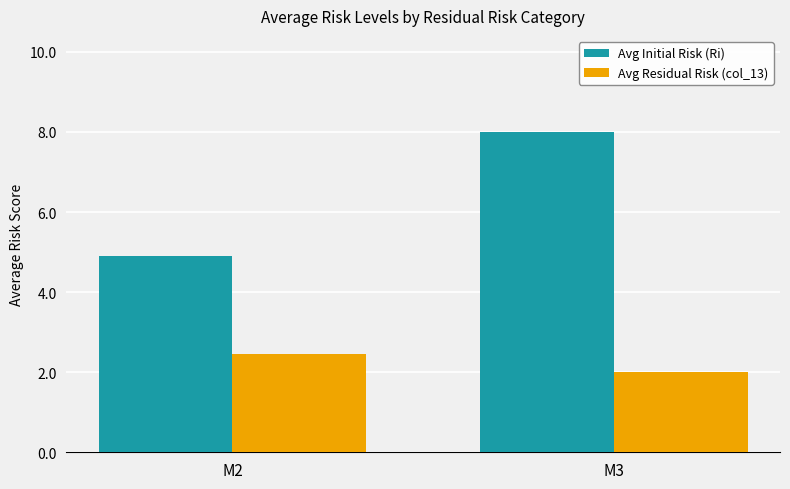

Reading left to right, what are all the values shown in this chart?

Avg Initial Risk (Ri): 4.9	8.0
Avg Residual Risk (col_13): 2.5	2.0